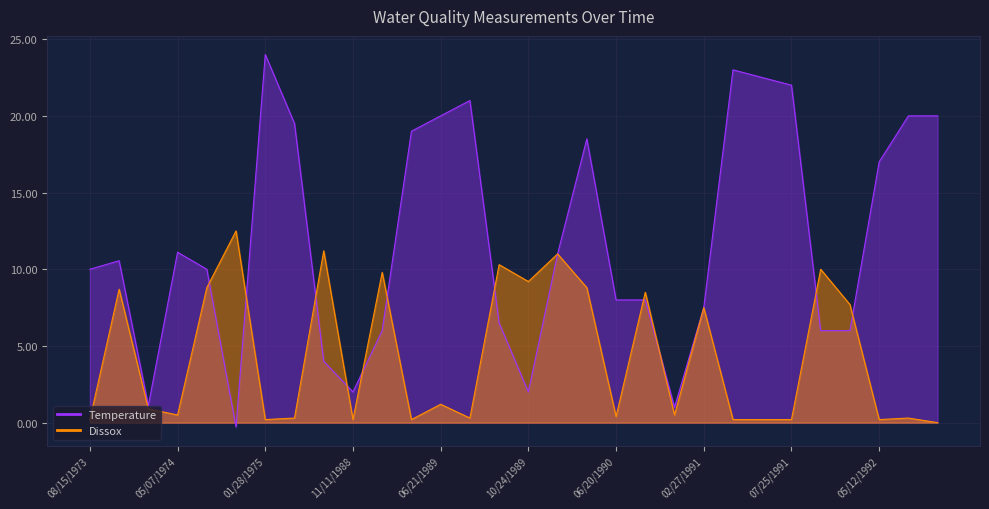

Reading right to left, extract all data points from this chart.

Temperature: 07/23/1992=20.0	07/06/1992=20.0	05/12/1992=17.0	10/31/1991=6.0	08/27/1991=6.0	07/25/1991=22.0	06/18/1991=22.5	05/14/1991=23.0	02/27/1991=7.5	10/31/1990=1.0	06/21/1990=8.0	06/20/1990=8.0	04/26/1990=18.5	03/15/1990=11.0	10/24/1989=2.0	08/24/1989=6.5	08/08/1989=21.0	06/21/1989=20.0	05/04/1989=19.0	03/29/1989=6.0	11/11/1988=2.0	08/30/1988=4.0	07/26/1988=19.5	01/28/1975=24.0	10/09/1974=-0.3	08/14/1974=10.0	05/07/1974=11.1	03/13/1974=1.1	10/22/1973=10.6	08/15/1973=10.0
Dissox: 07/23/1992=0.0	07/06/1992=0.3	05/12/1992=0.2	10/31/1991=7.7	08/27/1991=10.0	07/25/1991=0.2	06/18/1991=0.2	05/14/1991=0.2	02/27/1991=7.5	10/31/1990=0.5	06/21/1990=8.5	06/20/1990=0.4	04/26/1990=8.8	03/15/1990=11.0	10/24/1989=9.2	08/24/1989=10.3	08/08/1989=0.3	06/21/1989=1.2	05/04/1989=0.2	03/29/1989=9.8	11/11/1988=0.2	08/30/1988=11.2	07/26/1988=0.3	01/28/1975=0.2	10/09/1974=12.5	08/14/1974=8.8	05/07/1974=0.5	03/13/1974=0.9	10/22/1973=8.7	08/15/1973=0.2